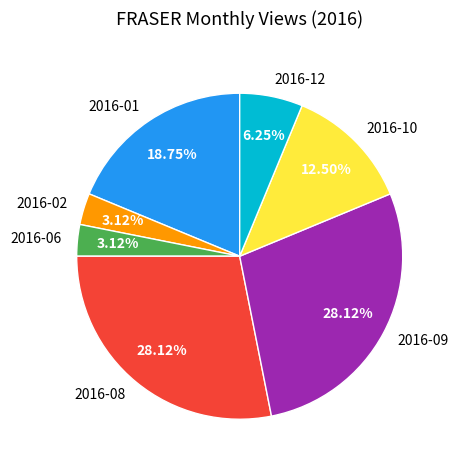

True or false: 2016-08 accounts for 28% of the total.

True